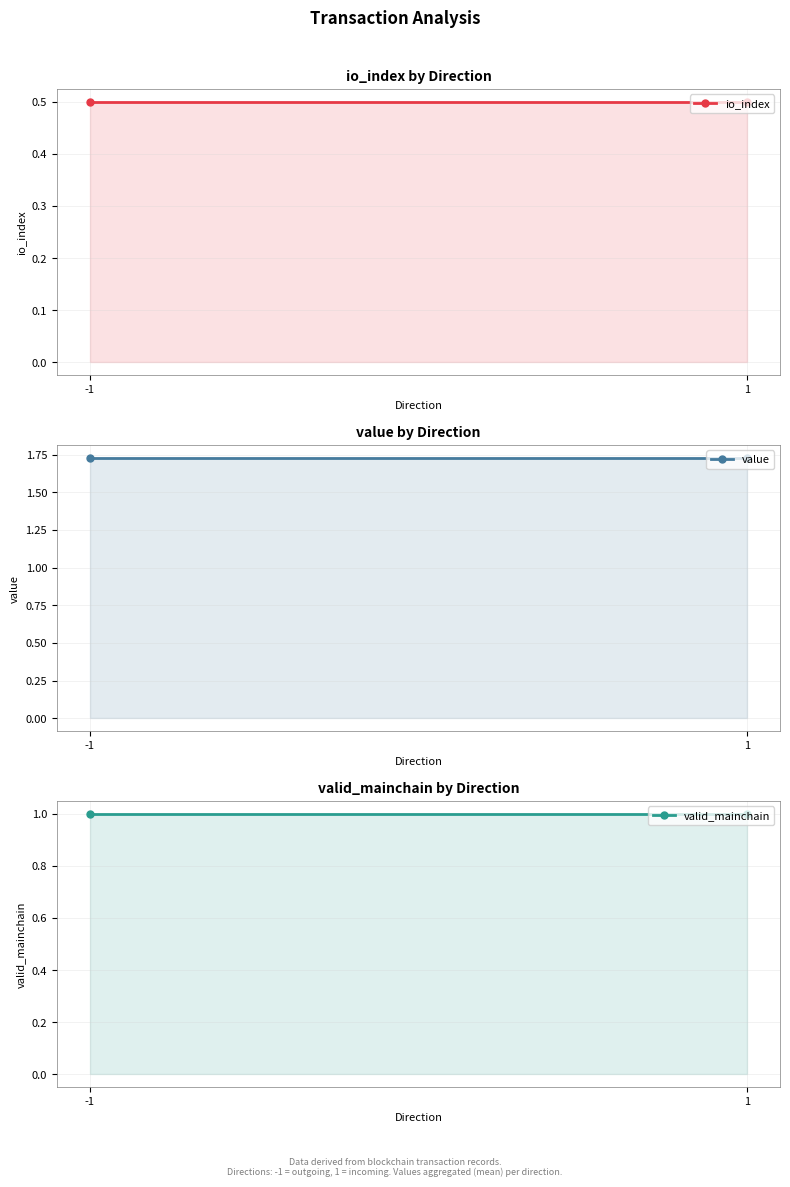

Rank the series by their average value, from lowest to highest.

io_index, valid_mainchain, value